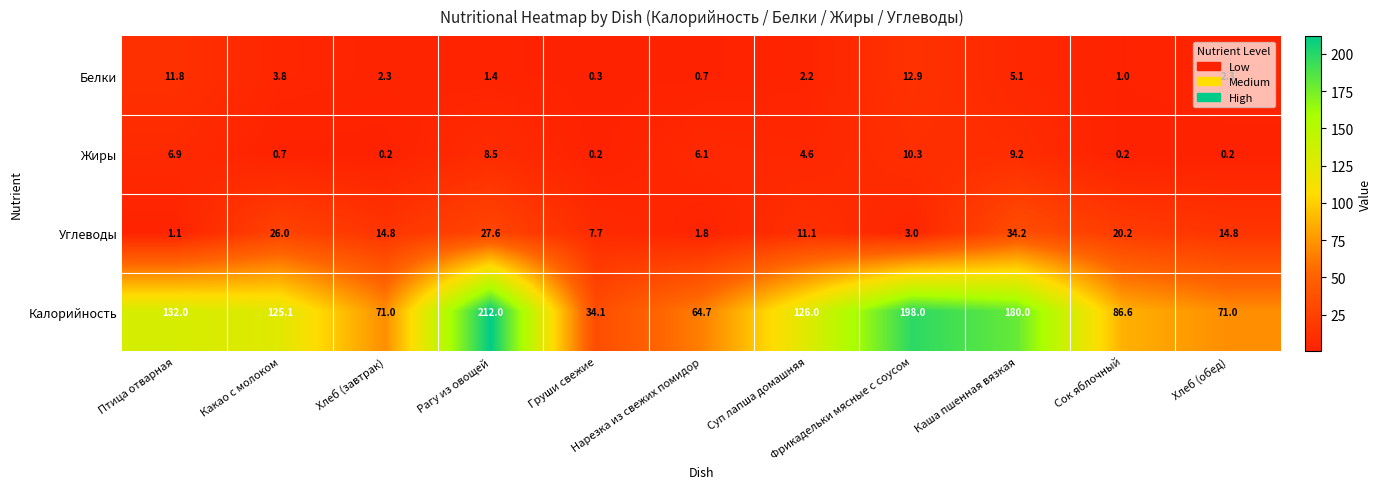

What is the average value of the Жиры series?

4.3